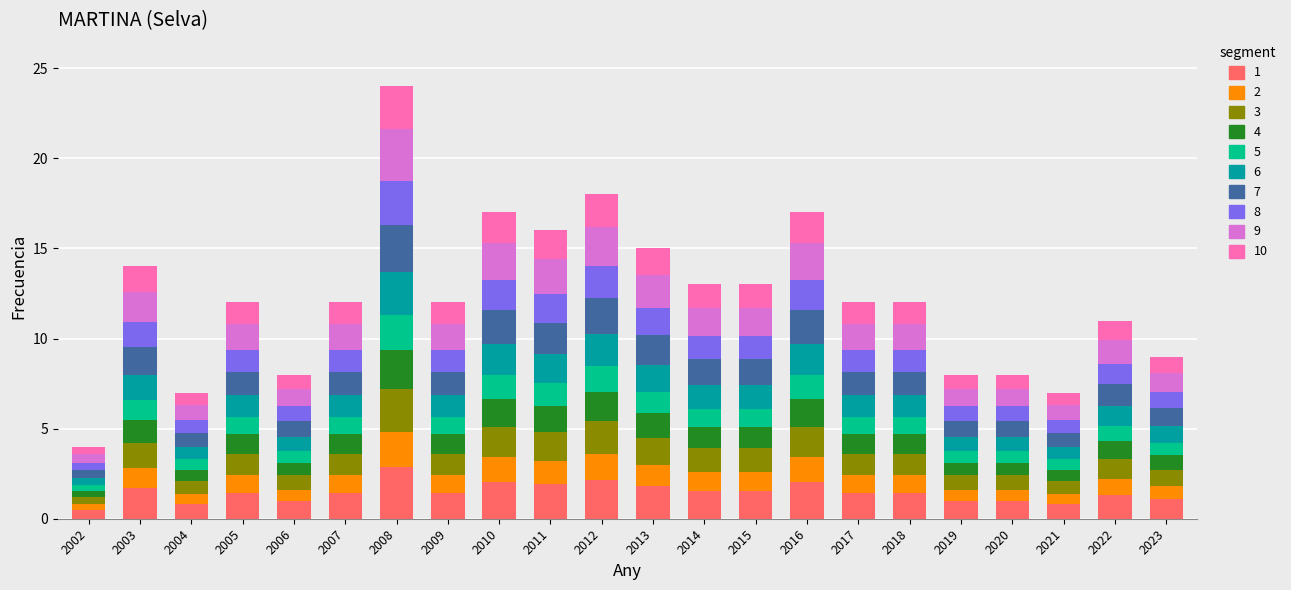

What is the maximum value for 1?

2.9